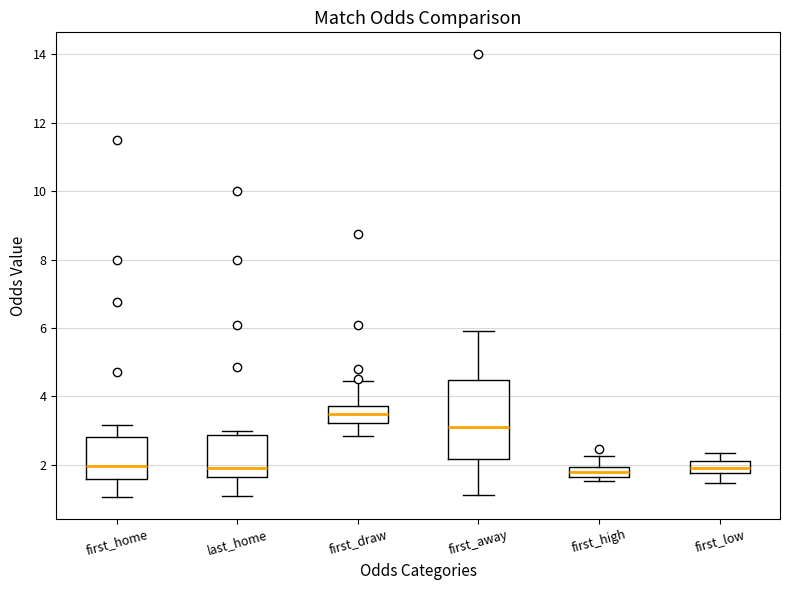

Which box's median line is the highest?

first_draw